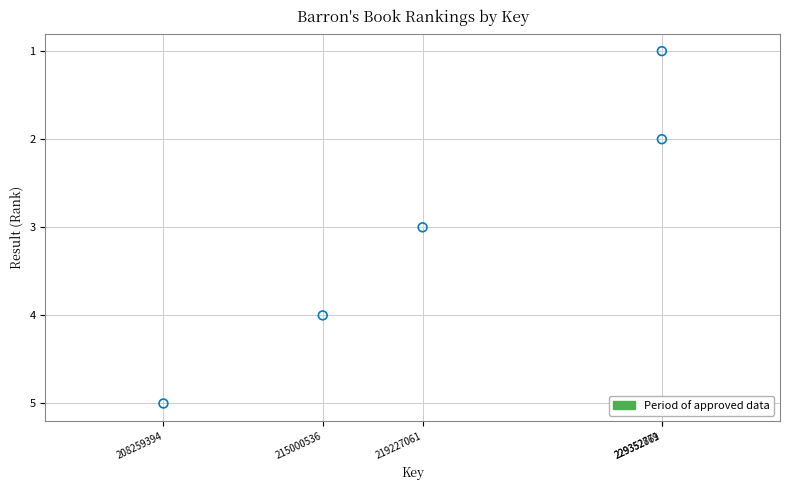

What is the average Y value?

3